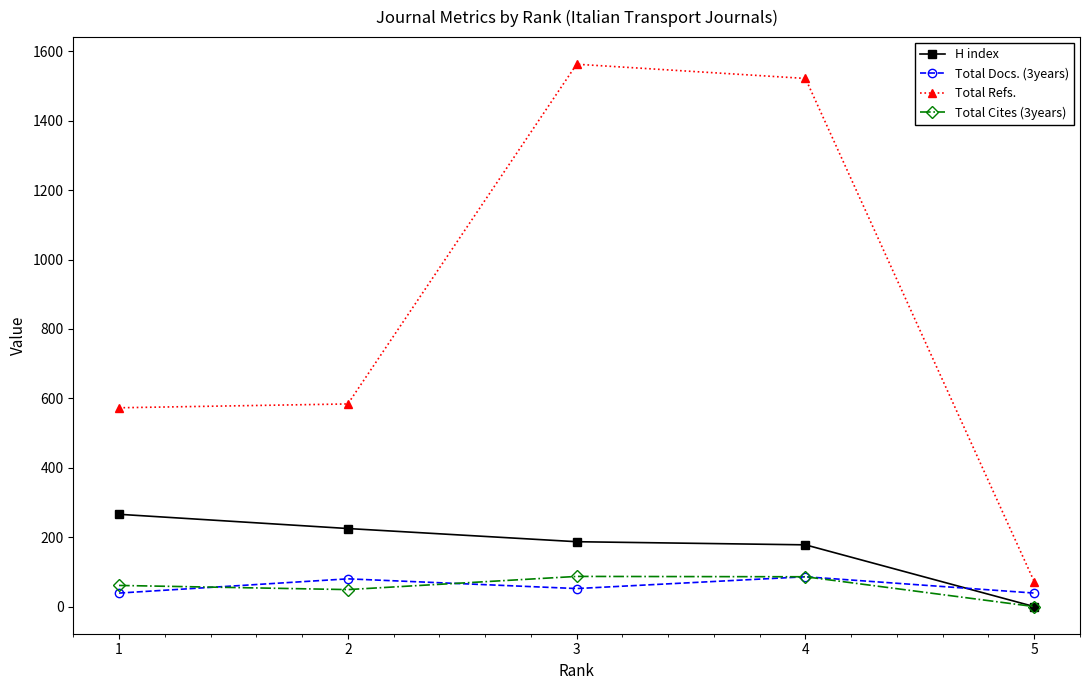

True or false: Total Refs. and Total Docs. (3years) intersect in this chart.

False